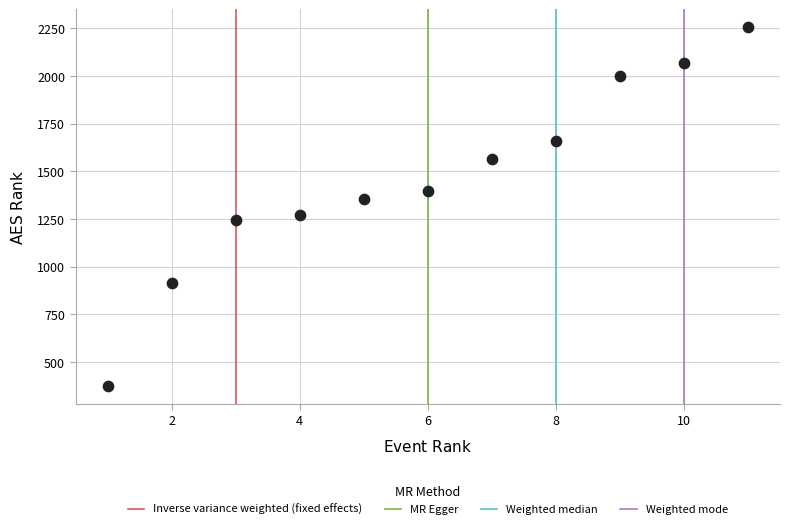

What is the average X value?

6